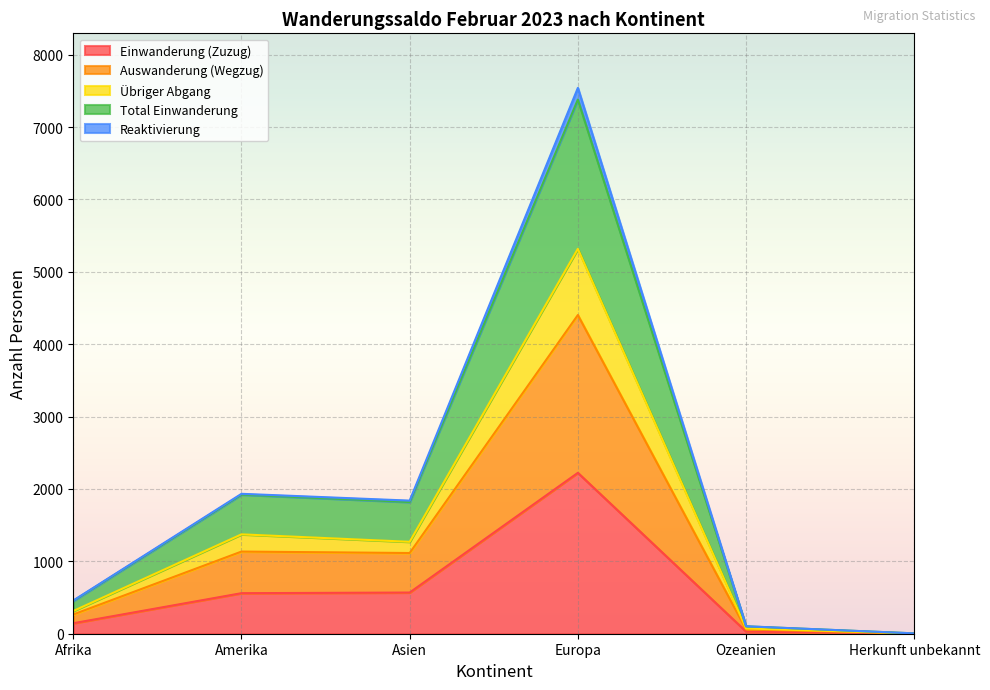

What is the label of the 6th point from the left?

Herkunft unbekannt